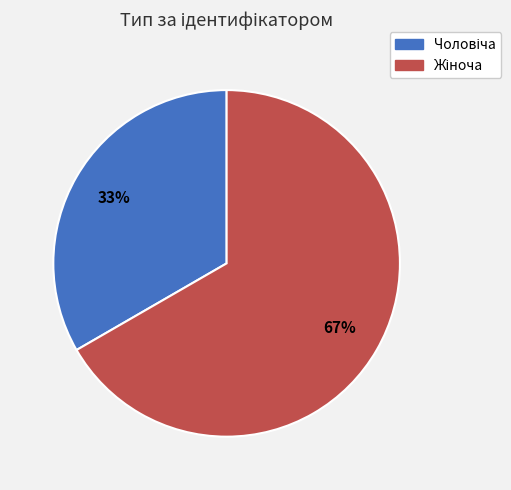

To the nearest percent, what is the average slice percentage?

50%